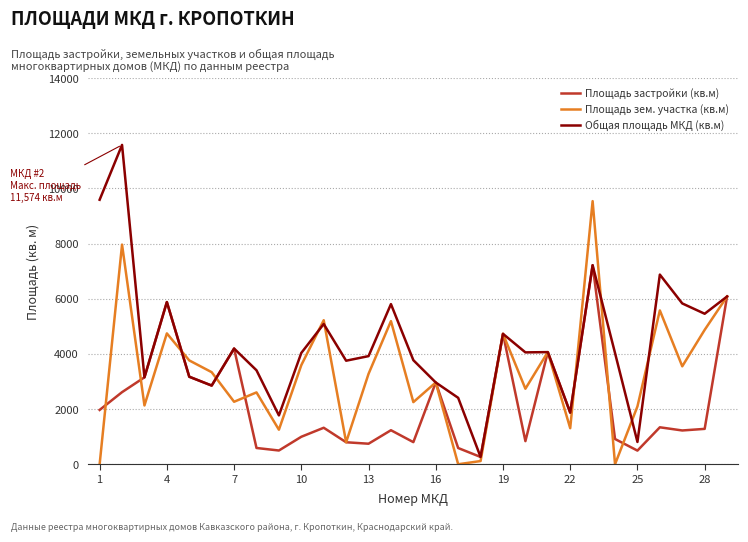

What is the maximum value for Площадь зем. участка (кв.м)?

9537.0